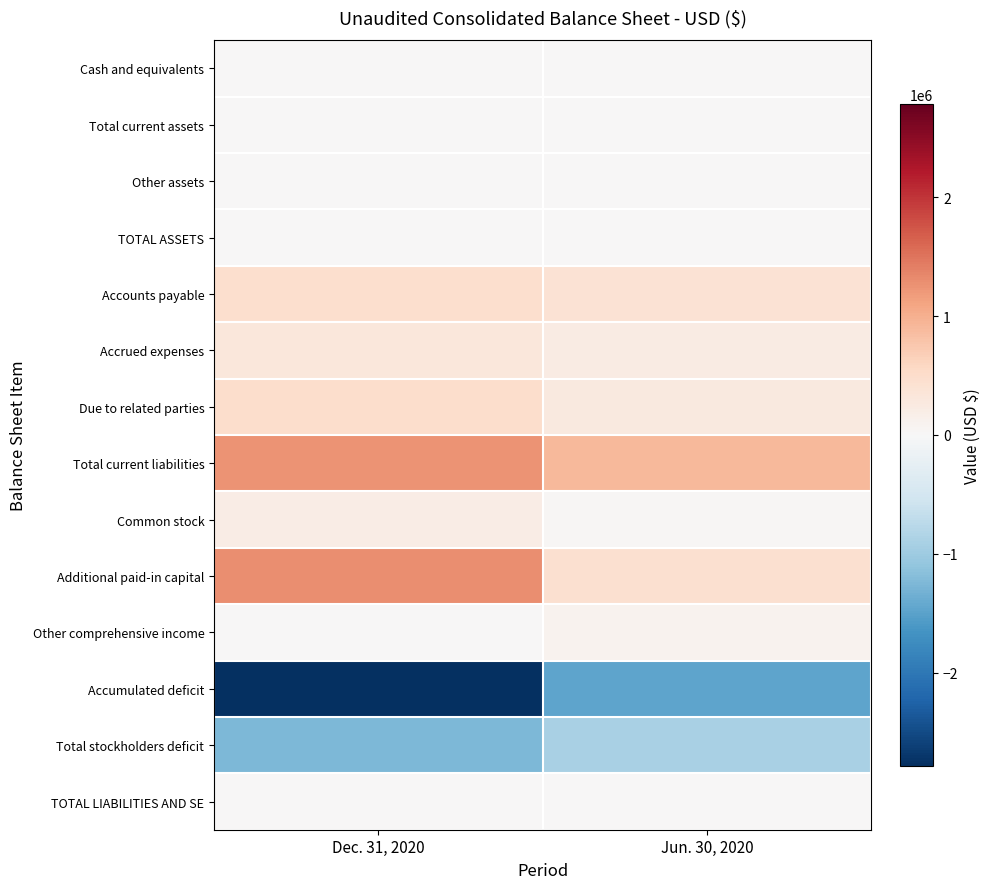

Which series has the widest spread of values?

Accumulated deficit